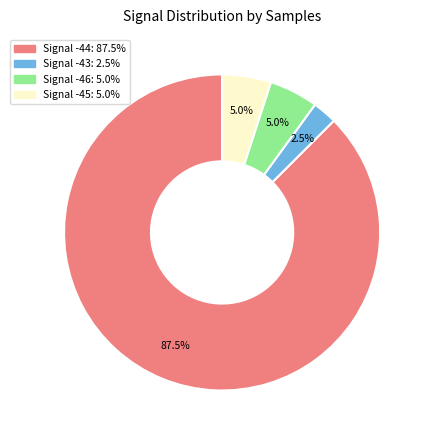

Is there a majority slice in this chart?

Yes